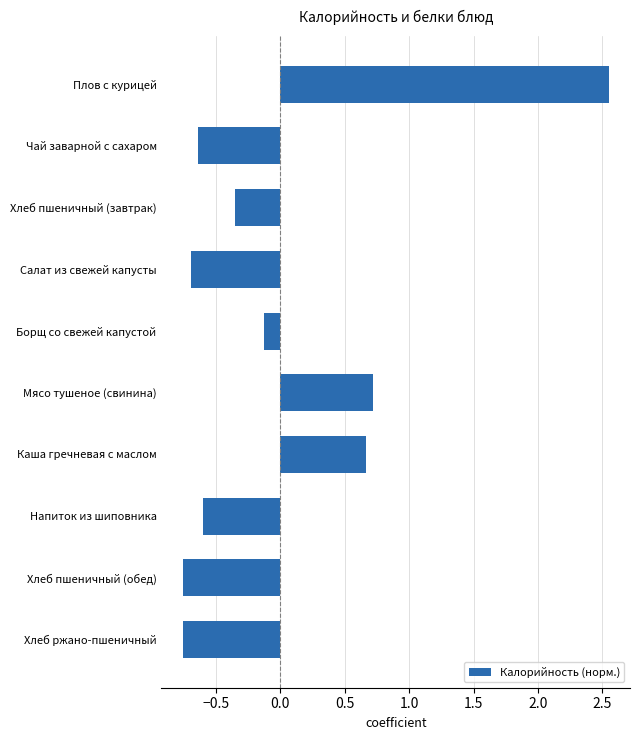

Are the bars grouped side by side (vs. stacked)?

No